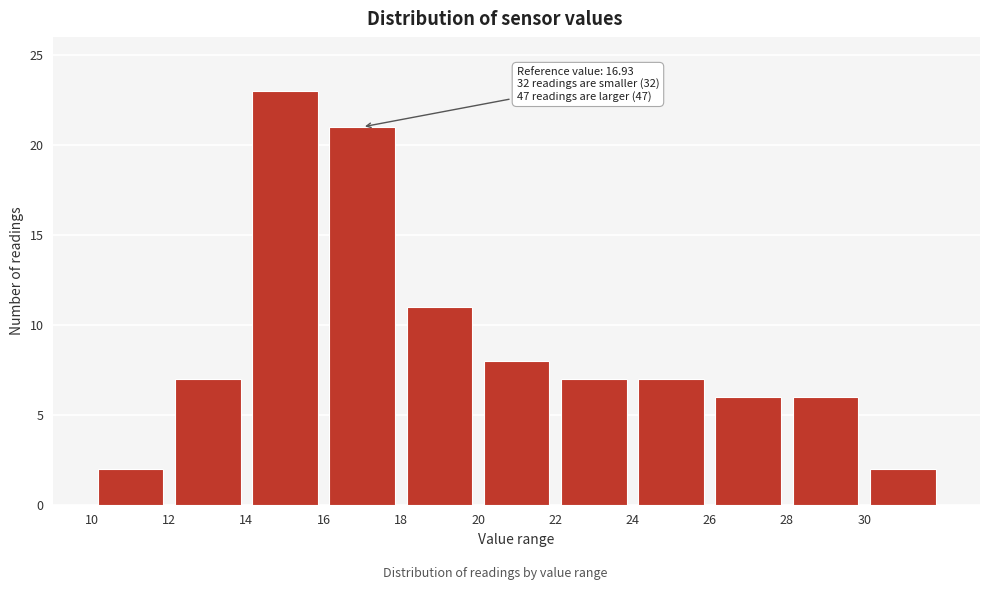

Over which range of the x-axis is the bar tallest?

14 to 16